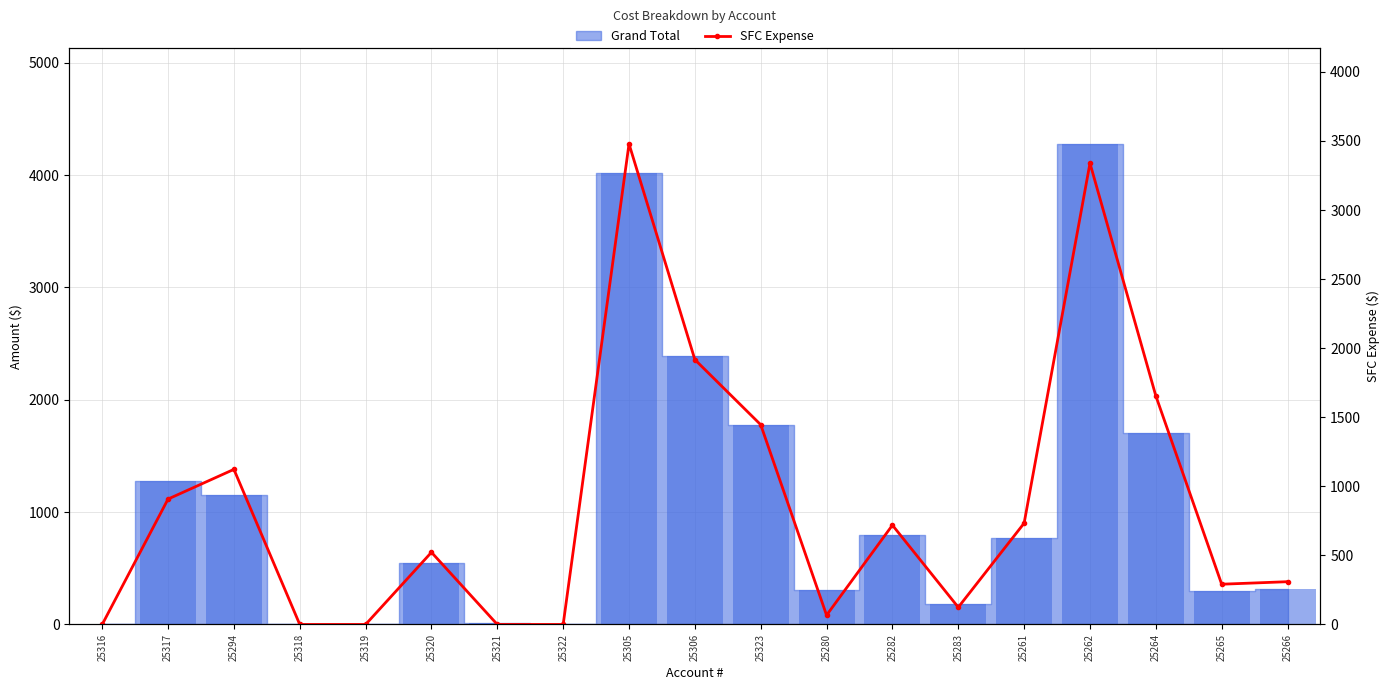

At which category does the chart reach its minimum across all series?

25316